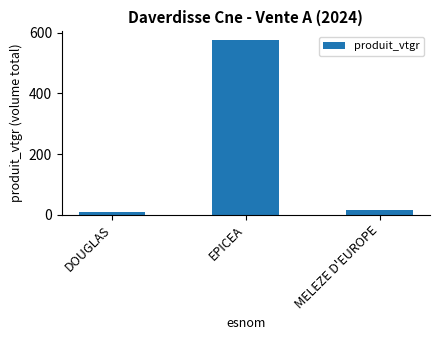

Read the value at EPICEA.

576.3